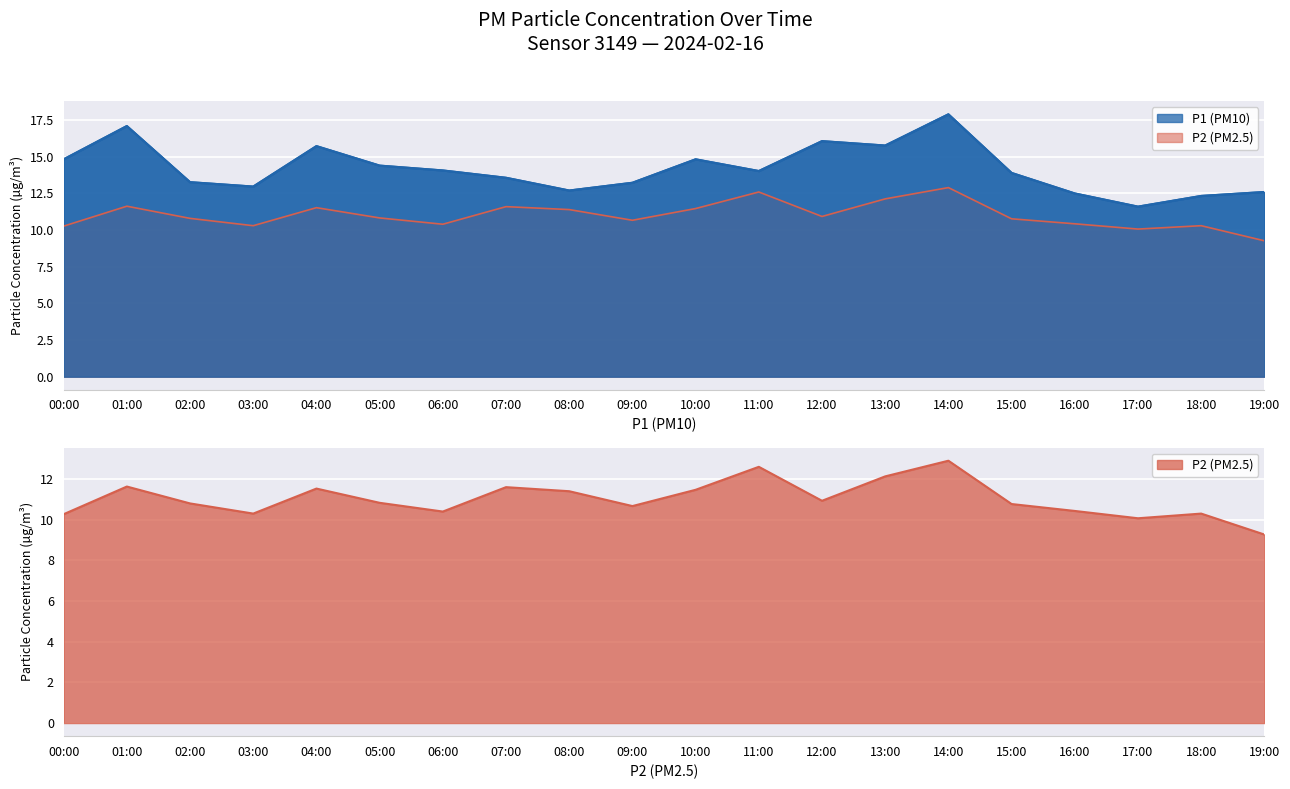

Reading left to right, what are all the values shown in this chart?

P1: 00:00=14.8	01:00=17.1	02:00=13.3	03:00=13.0	04:00=15.7	05:00=14.4	06:00=14.1	07:00=13.6	08:00=12.7	09:00=13.2	10:00=14.8	11:00=14.0	12:00=16.1	13:00=15.8	14:00=17.9	15:00=13.9	16:00=12.5	17:00=11.6	18:00=12.3	19:00=12.6
P2: 00:00=10.3	01:00=11.6	02:00=10.8	03:00=10.3	04:00=11.5	05:00=10.8	06:00=10.4	07:00=11.6	08:00=11.4	09:00=10.7	10:00=11.5	11:00=12.6	12:00=10.9	13:00=12.1	14:00=12.9	15:00=10.8	16:00=10.4	17:00=10.1	18:00=10.3	19:00=9.3